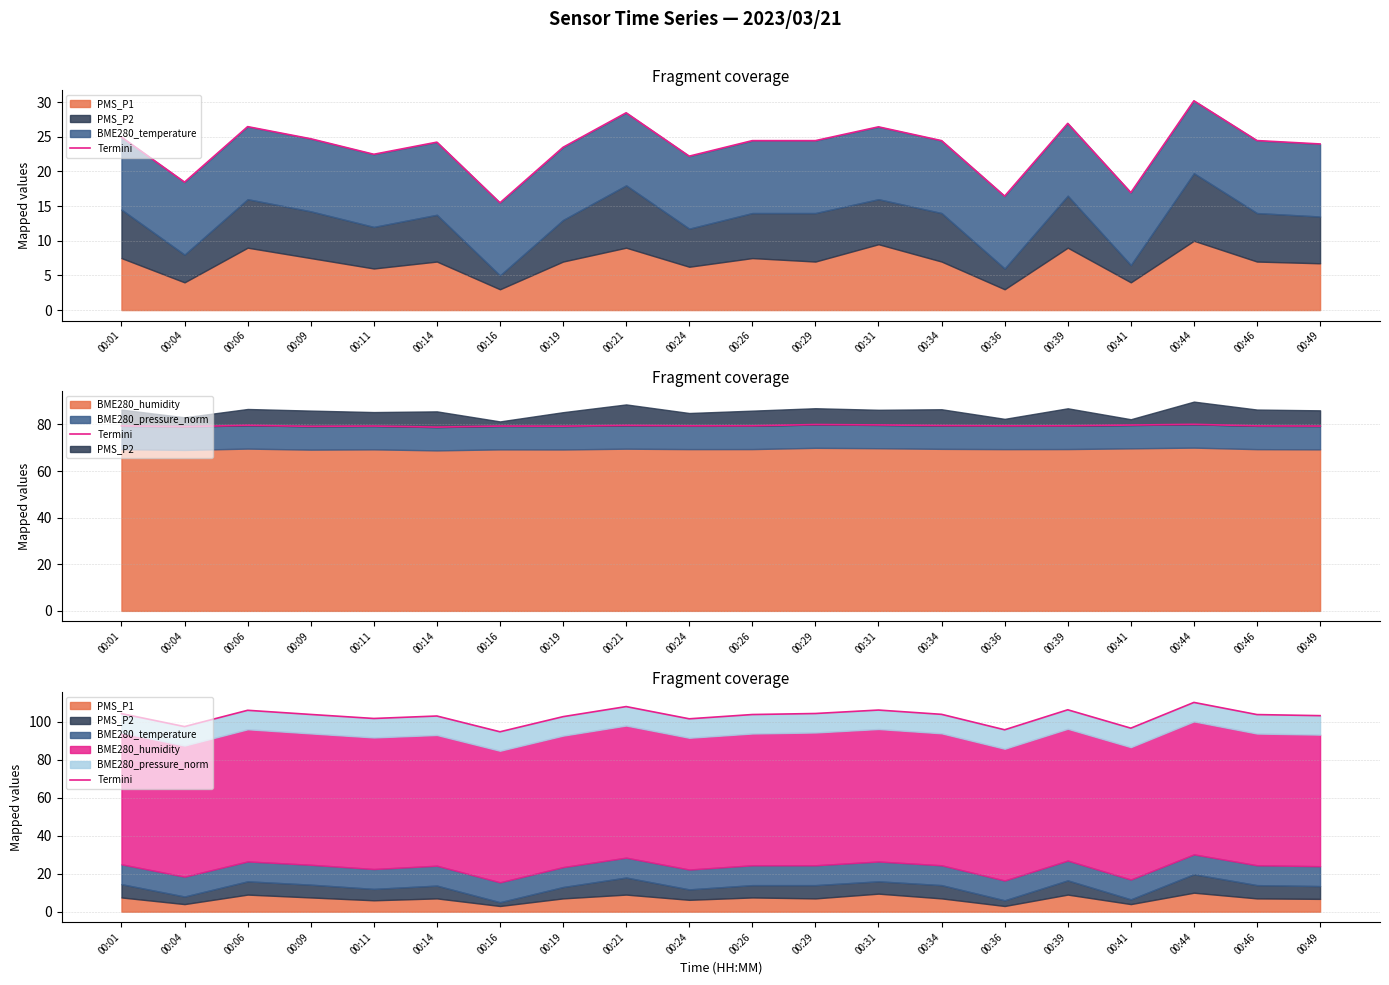

Rank the categories by value from highest to lowest.

00:44, 00:21, 00:39, 00:31, 00:06, 00:29, 00:01, 00:34, 00:09, 00:26, 00:46, 00:49, 00:14, 00:19, 00:11, 00:24, 00:04, 00:41, 00:36, 00:16